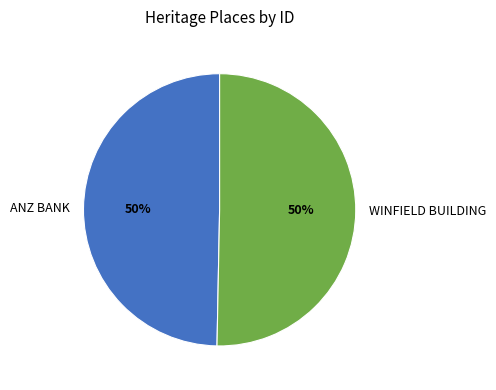

Is the sum of WINFIELD BUILDING and ANZ BANK greater than half?

Yes